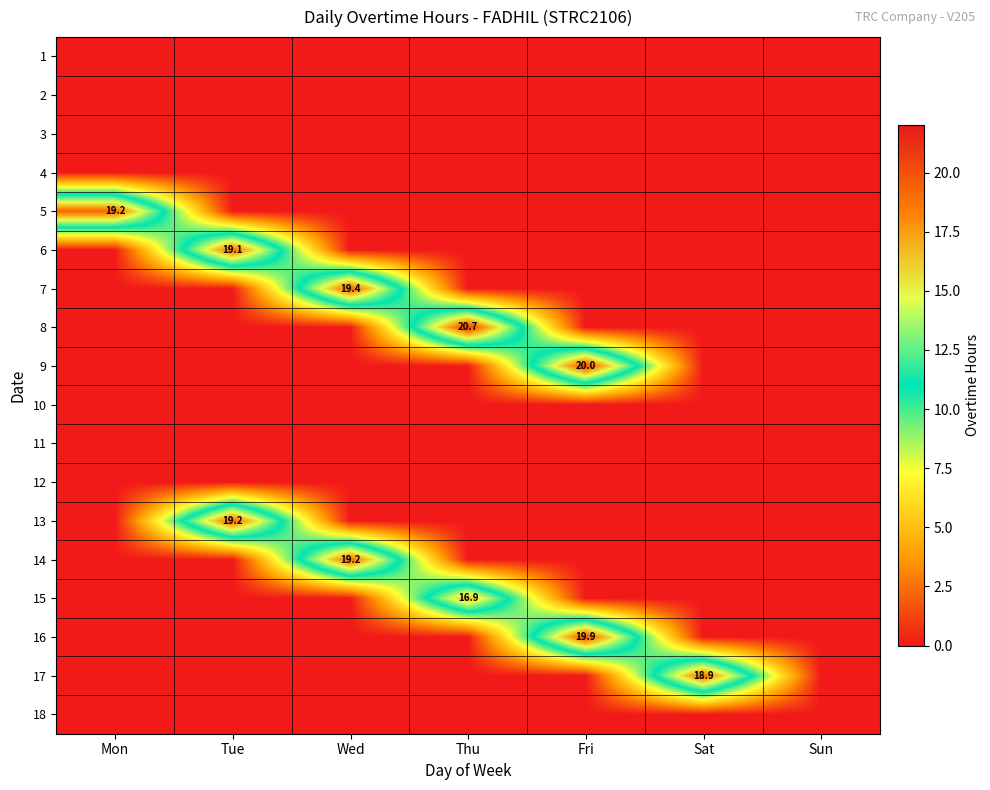

What is the difference between the highest and lowest values at Tue?

19.2